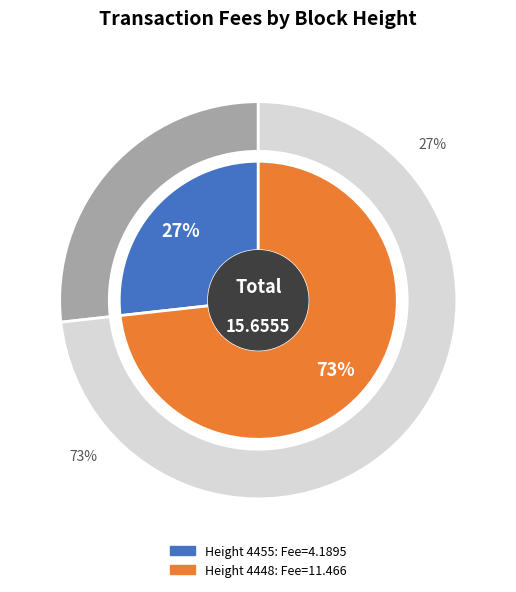

To the nearest percent, what is the difference between the 4448 and 4455 slice percentages?

46%